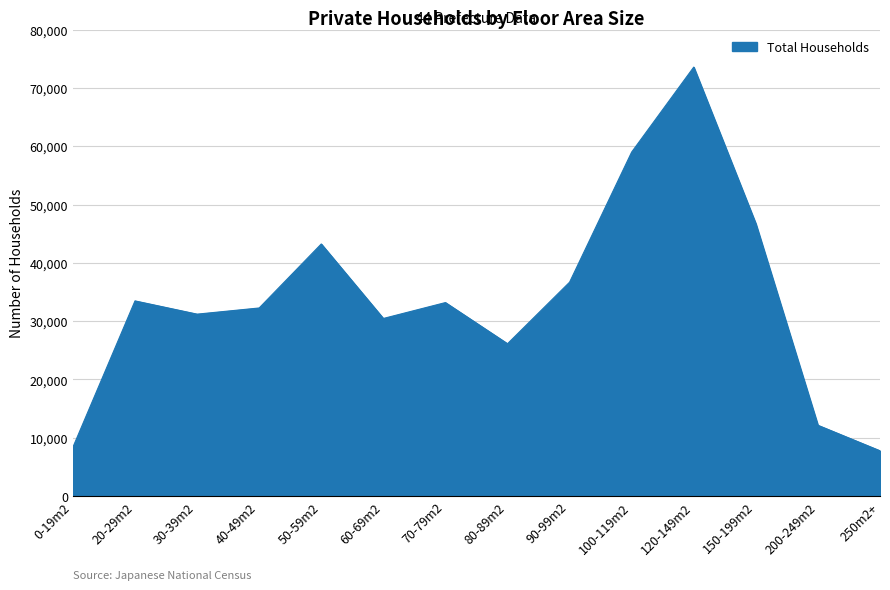

How many lines are shown in the chart?

1